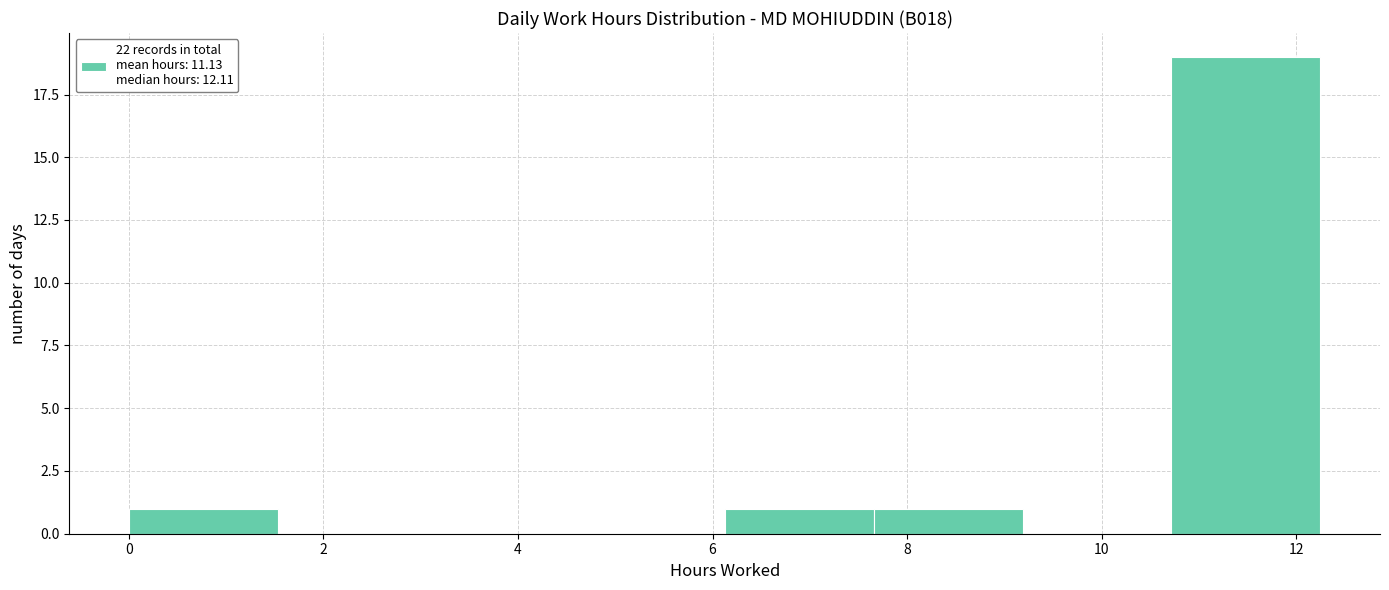

Reading left to right, transcribe this chart: for each bar, give the range it covers on the x-axis and its height. Neither the bar edges nor the heights are printed on the chart, so give them approximately, as read against the axes.

0.0 to 1.6: 1
1.6 to 3.0: 0
3.0 to 4.6: 0
4.6 to 6.2: 0
6.2 to 7.6: 1
7.6 to 9.2: 1
9.2 to 10.8: 0
10.8 to 12.2: 19